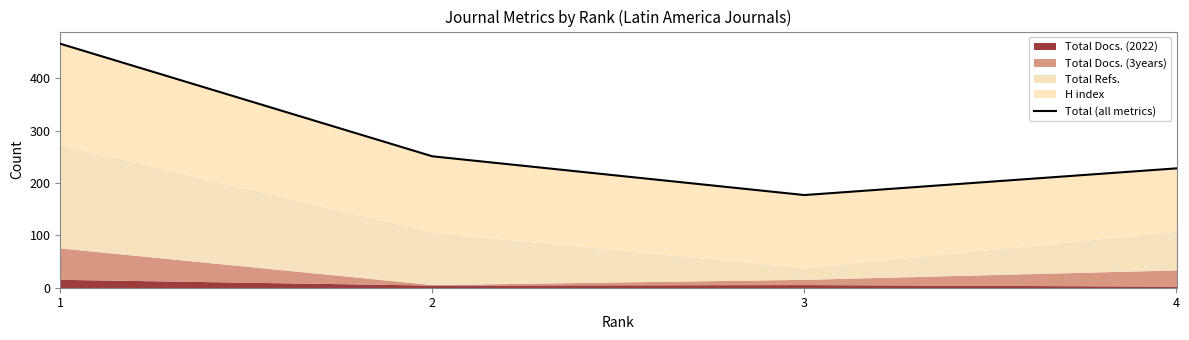

How many points are lower than both their immediate neighbors (excluding endpoints)?

1